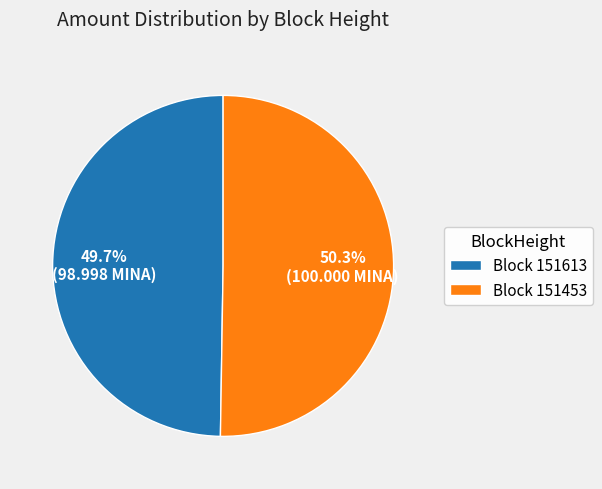

To the nearest percent, what is the difference between the largest and smallest slice percentages?

1%